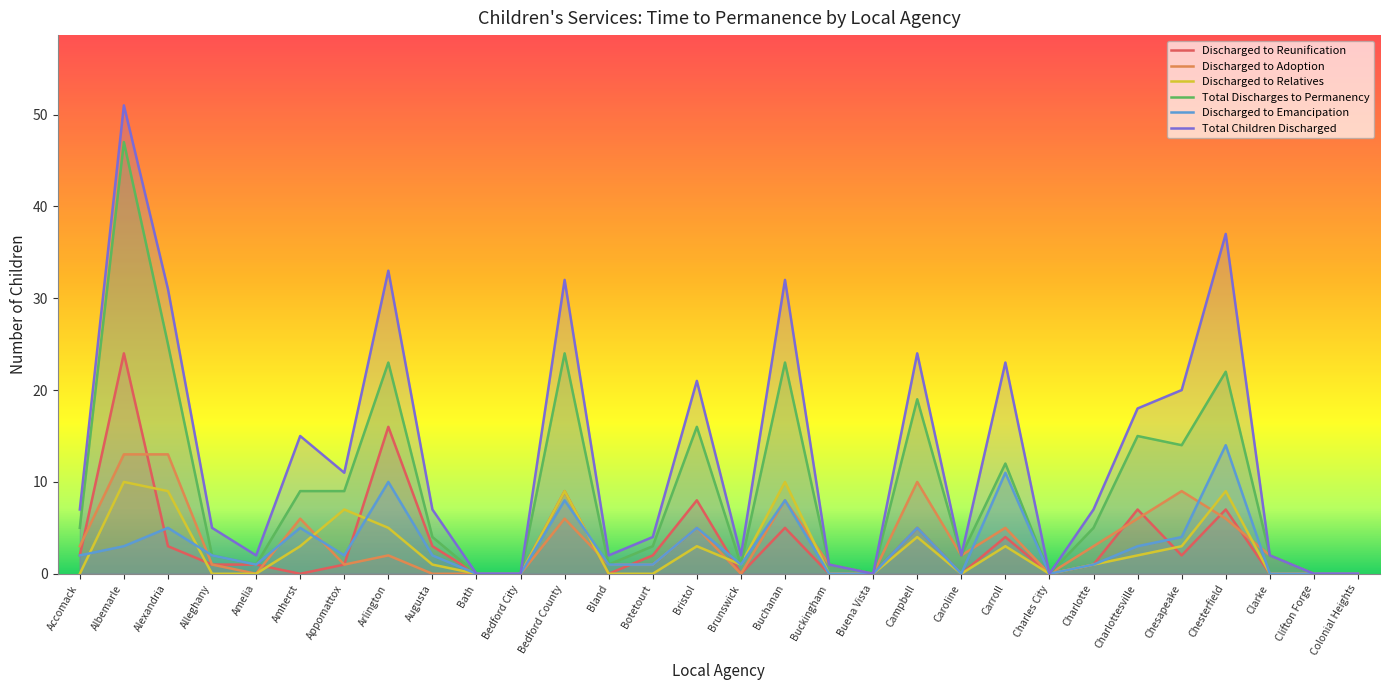

What is the value of the Total Discharges to Permanency point at the 21st from the left?

2